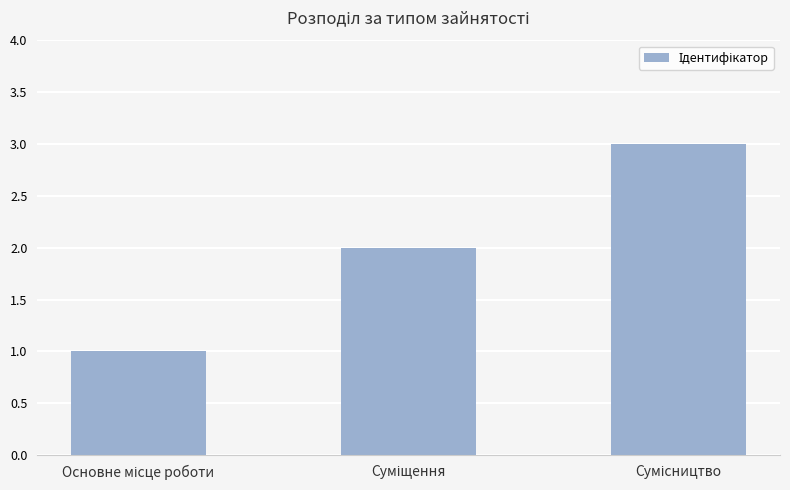

What is the sum of all values?

6